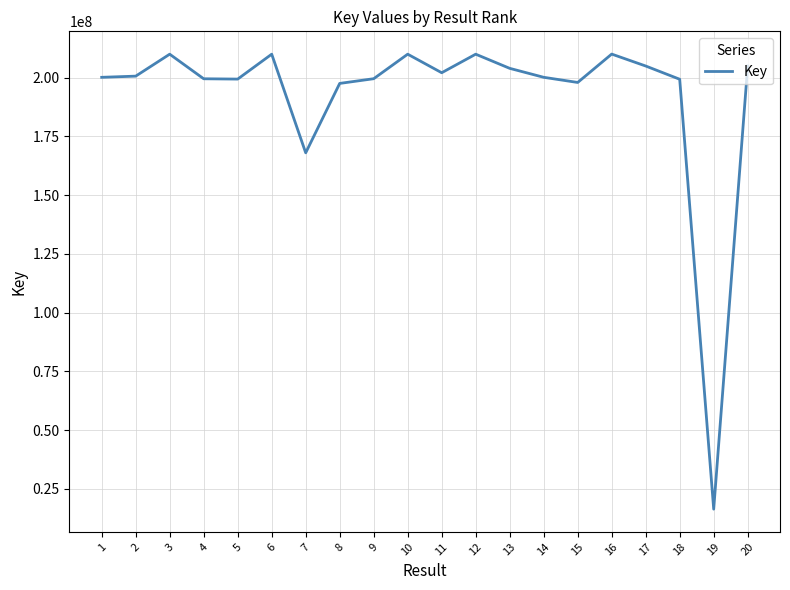

What is the sum of the values at 20 and 16?

414932498